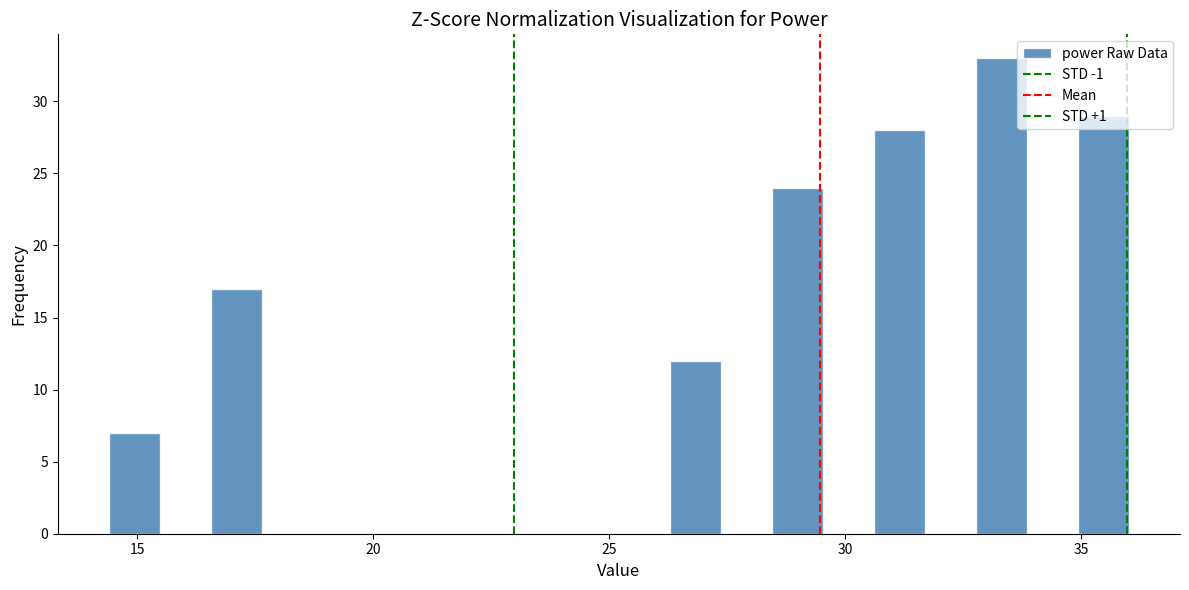

Around what value on the x-axis is the tallest bar? Give the approximate position of its centre, as read against the axis.

33.5